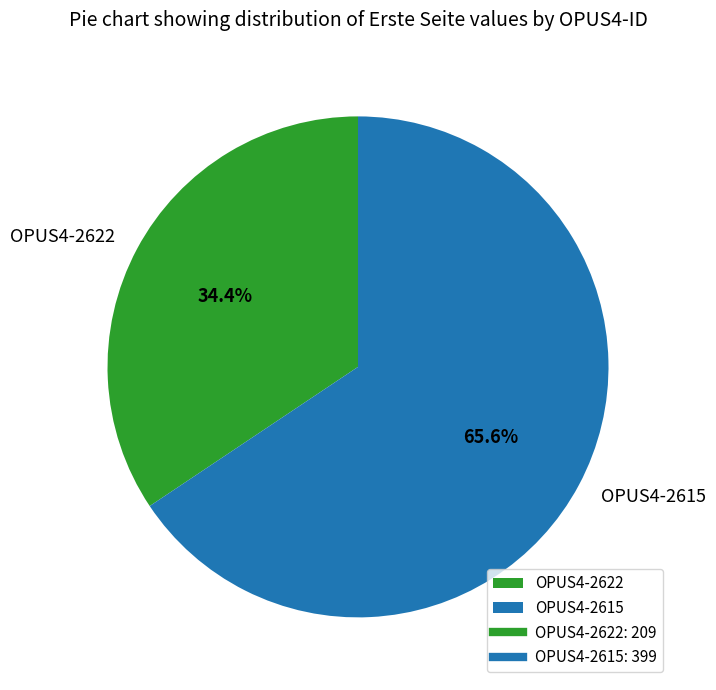

What is the largest slice in the pie chart?

OPUS4-2615